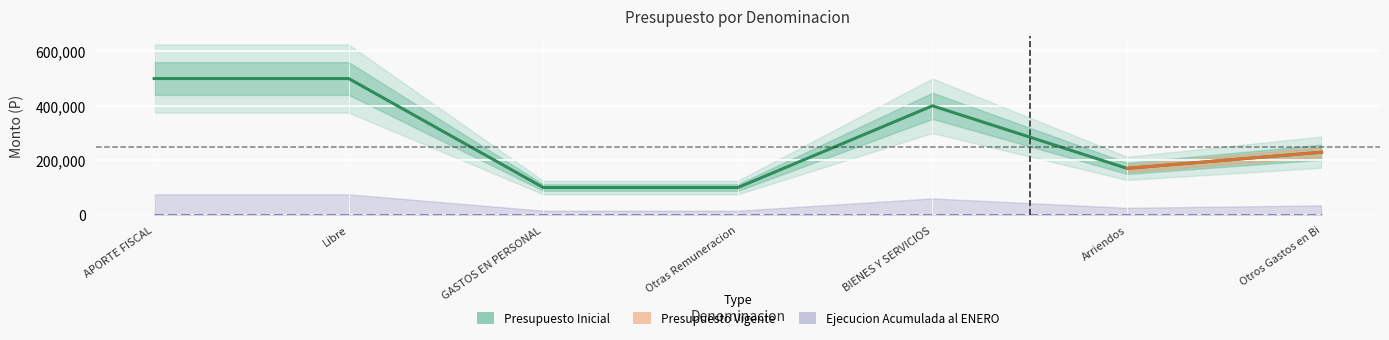

True or false: Ejecucion Acumulada al ENERO and Presupuesto Vigente intersect in this chart.

False